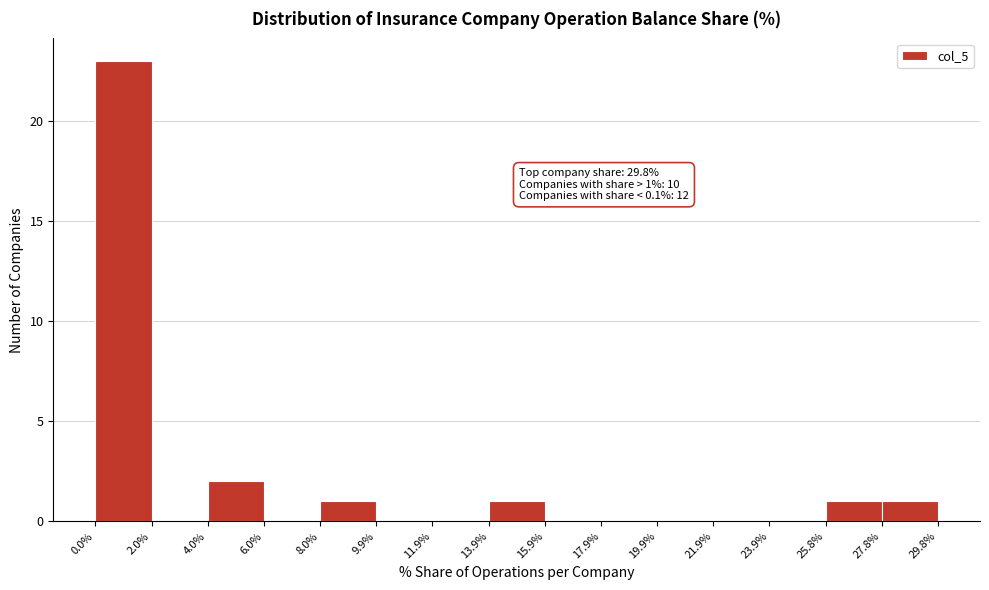

Which range on the x-axis has the tallest bar?

0.0% to 2.0%